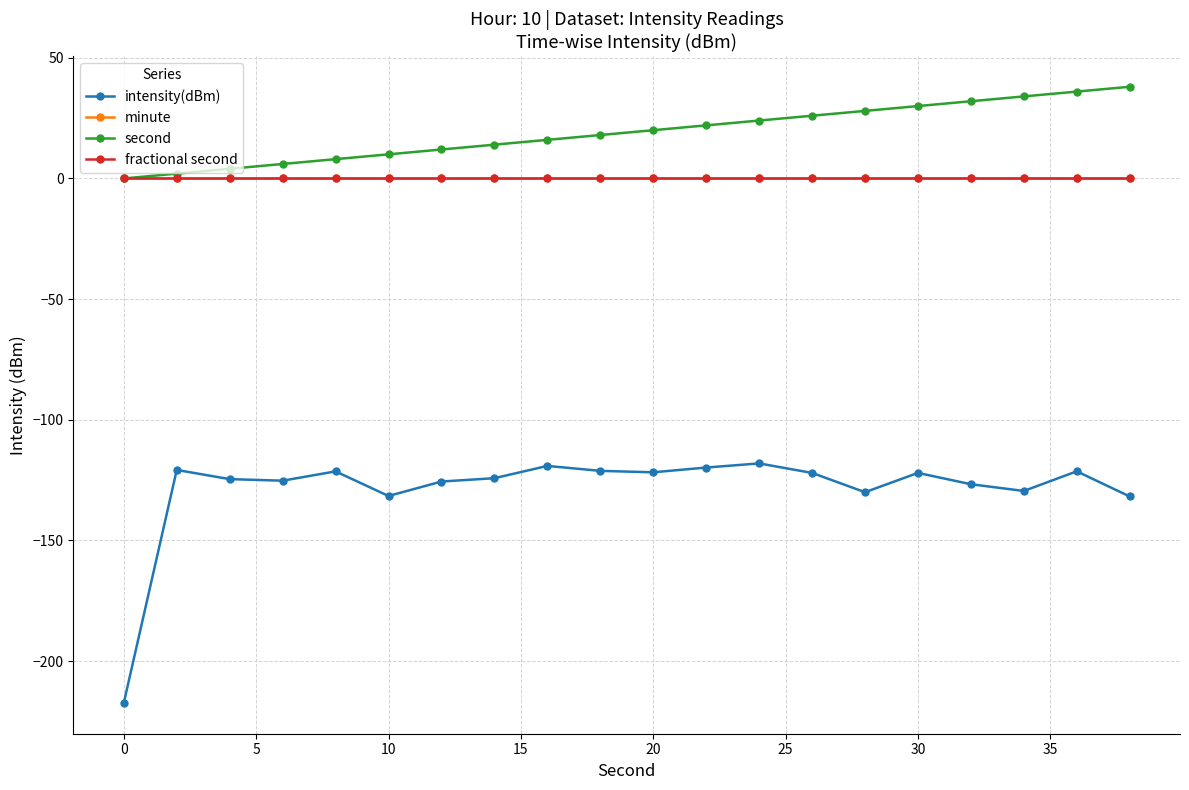

Does the chart have visible grid lines?

Yes